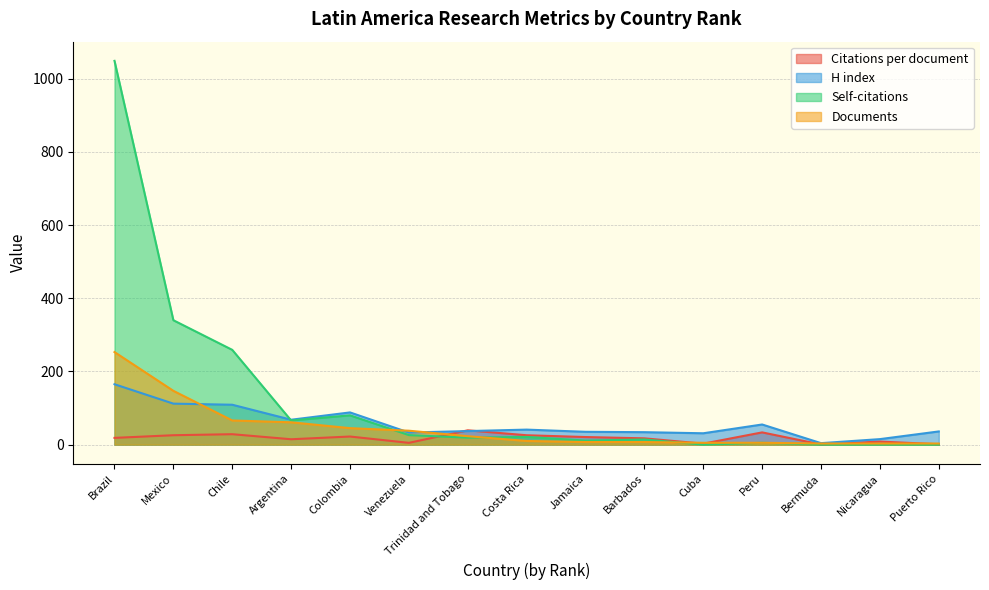

How many interior local peaks does the Self-citations series have?

4